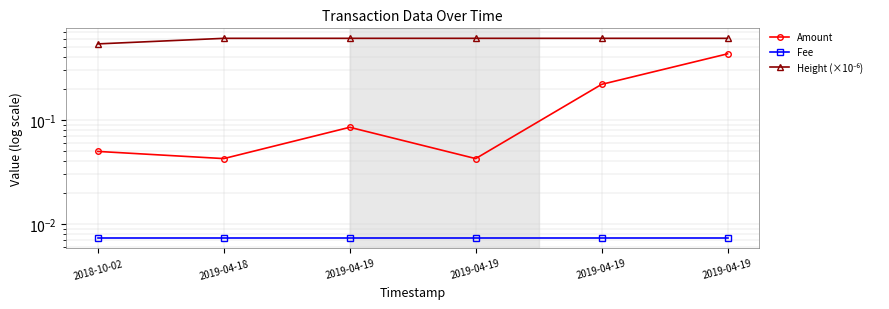

How many lines are shown in the chart?

3